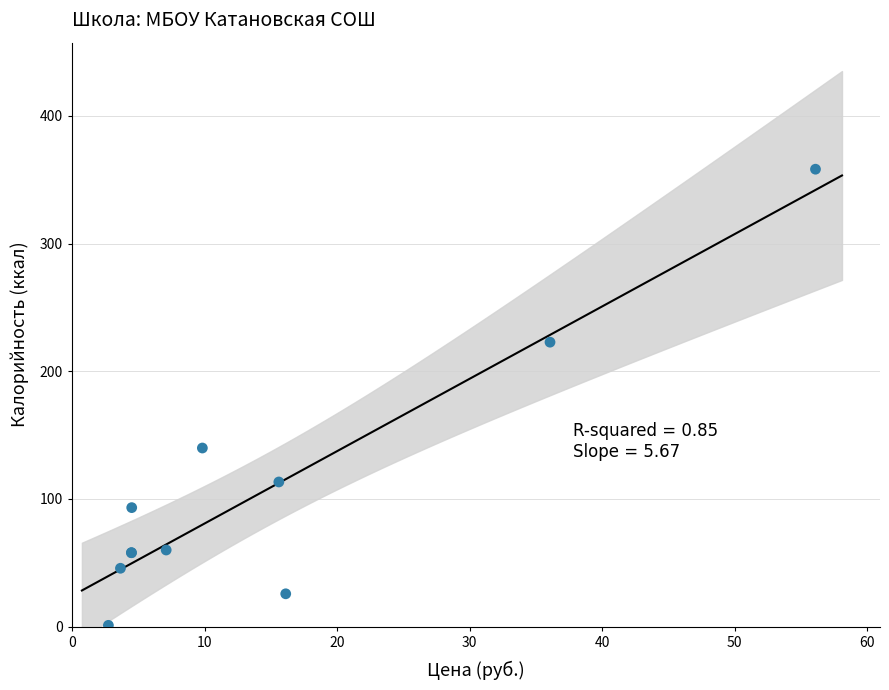

What Y value in the scatter plot is closest to 179?

139.9